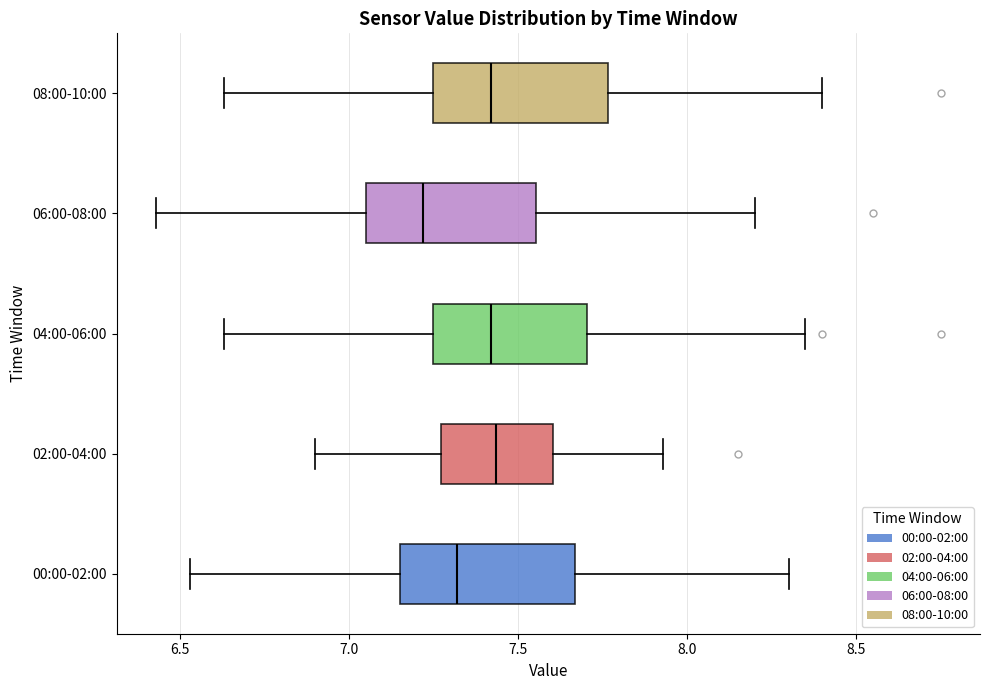

Reading bottom to top, read every box against the x-axis: the position of its median line, the range the box covers, and the ends of its whiskers. The values are not printed on the chart, so give them approximately, as read against the axis.

00:00-02:00: median 7.30, box 7.15 to 7.65, whiskers 6.55 to 8.30
02:00-04:00: median 7.45, box 7.25 to 7.60, whiskers 6.90 to 7.95
04:00-06:00: median 7.40, box 7.25 to 7.70, whiskers 6.65 to 8.35
06:00-08:00: median 7.20, box 7.05 to 7.55, whiskers 6.45 to 8.20
08:00-10:00: median 7.40, box 7.25 to 7.75, whiskers 6.65 to 8.40